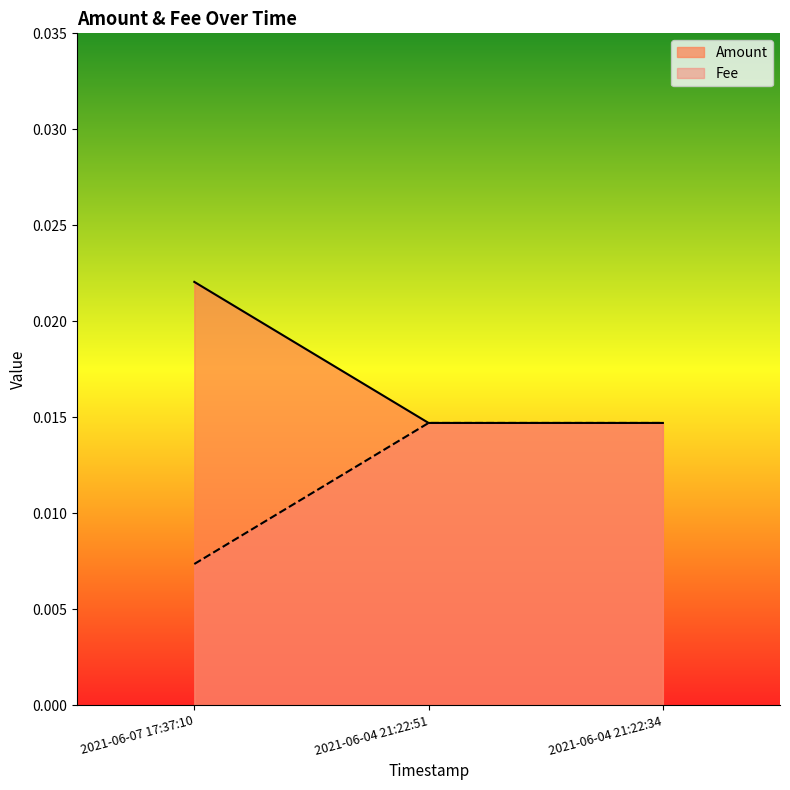

What is the label of the 3rd point from the right?

2021-06-07 17:37:10